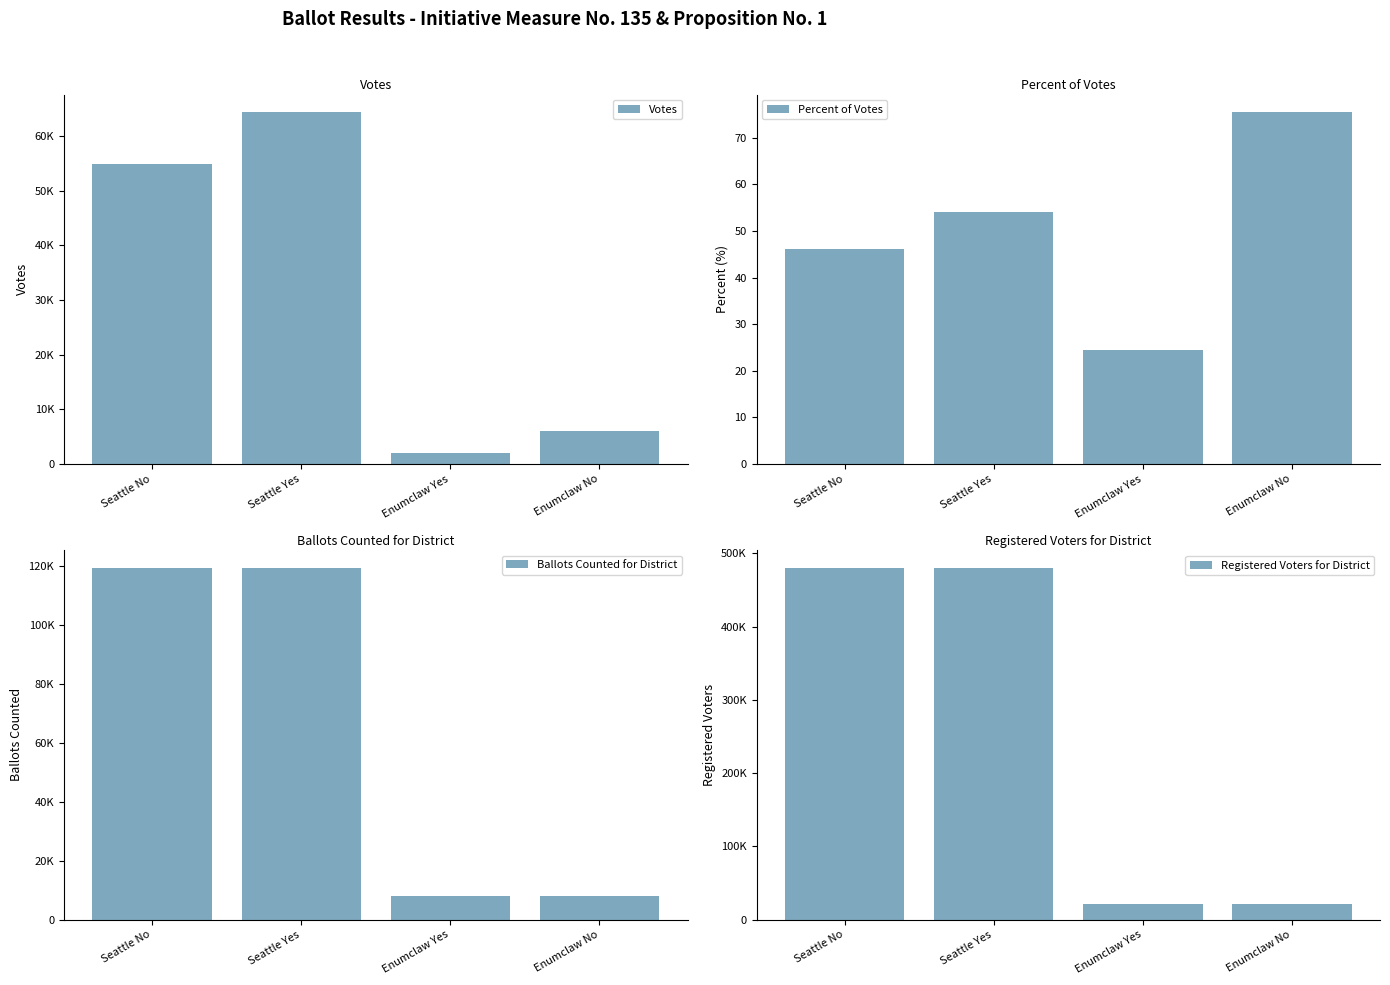

Rank the categories by Registered Voters for District value from highest to lowest.

Seattle No, Seattle Yes, Enumclaw Yes, Enumclaw No